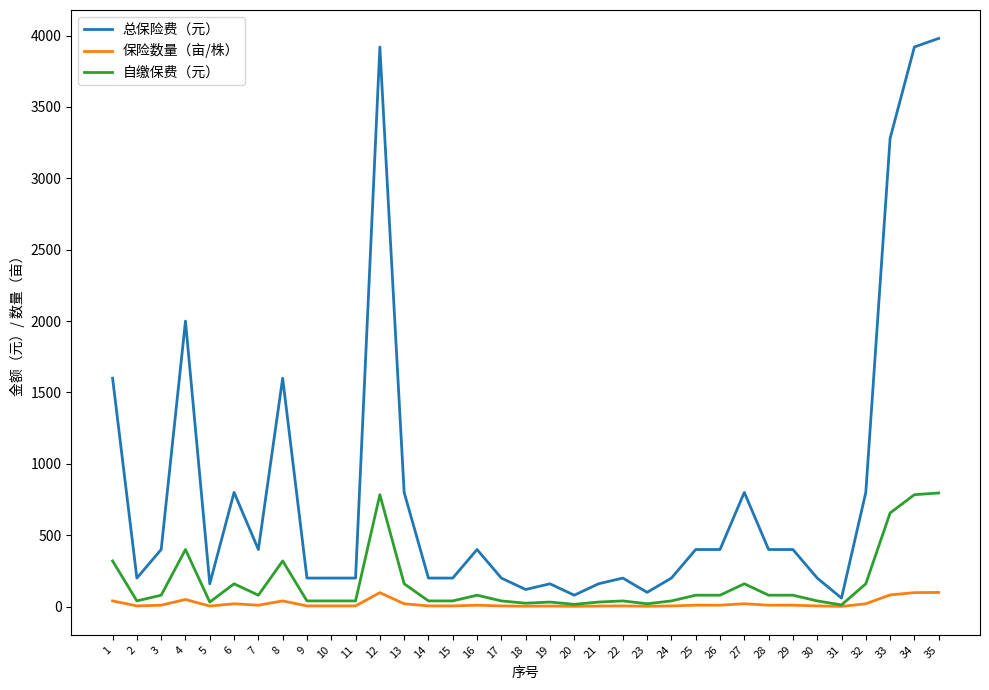

The value of 自缴保费（元） at 34 is 784.0. True or false?

True